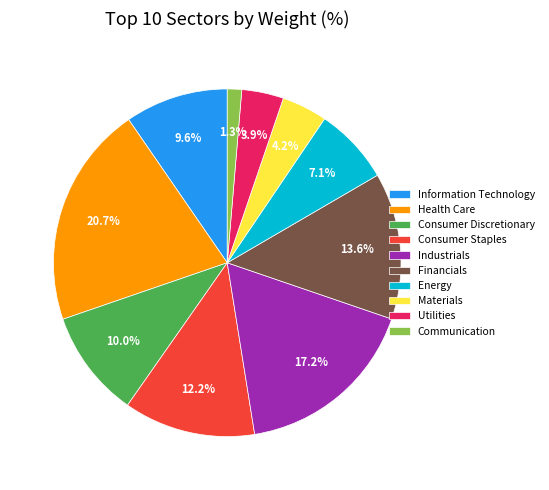

Which slice is the smallest?

Communication